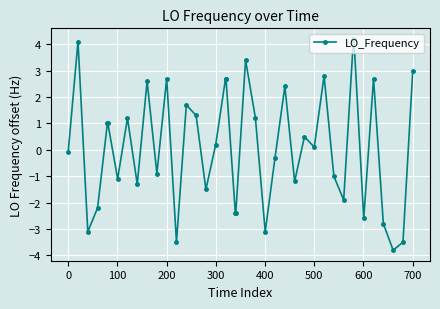

Is this an area chart (filled region under the line)?

No